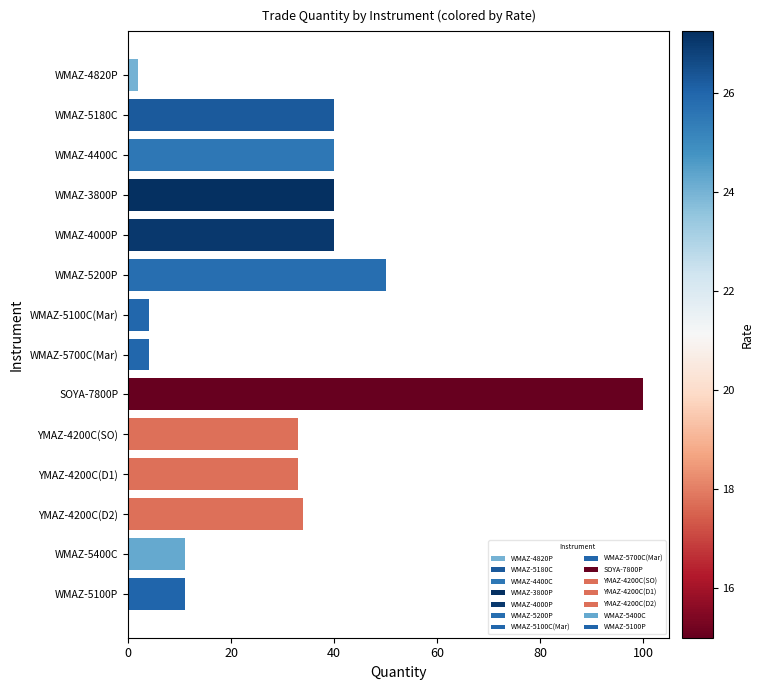

Between WMAZ-4400C and WMAZ-5100C(Mar), which is larger?

WMAZ-4400C